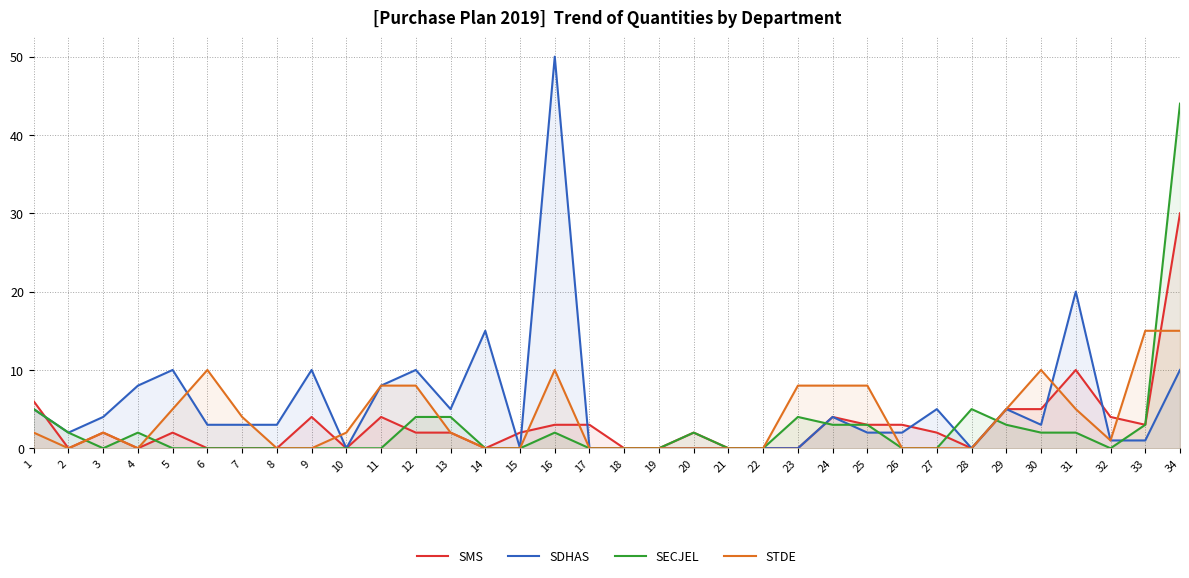

True or false: STDE has more than 2 points higher than both neighbors.

True